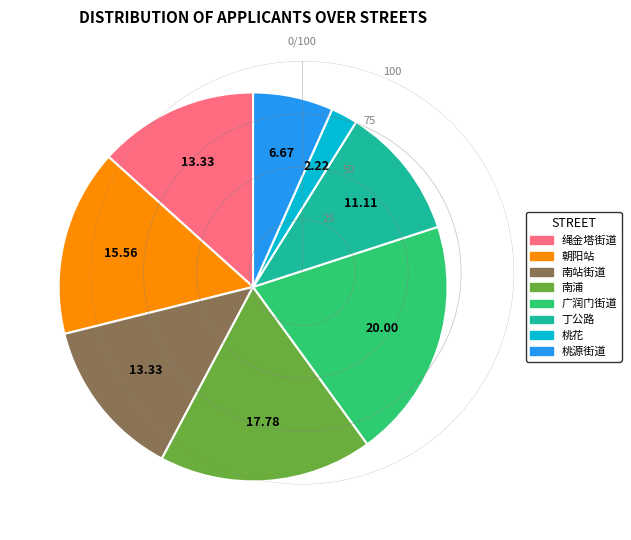

Do 桃源街道 and 南站街道 together represent more than half of the pie?

No